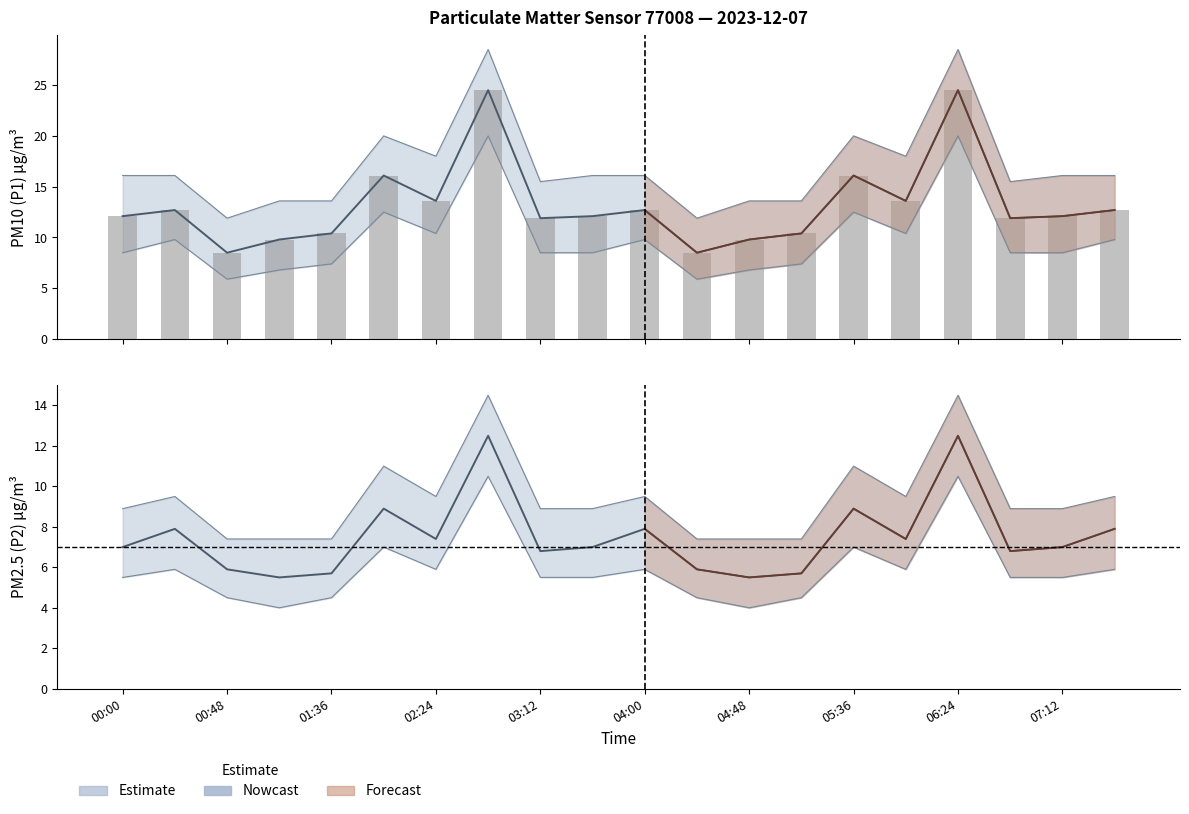

What is the difference between the maximum and second lowest values?

16.0